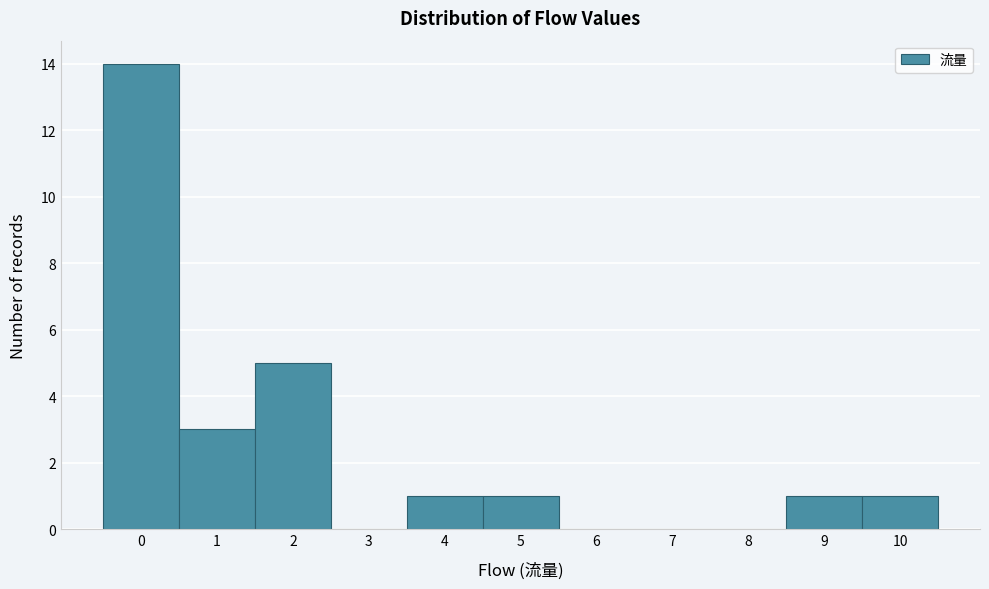

What is the height of the bar covering 4.5 to 5.5 on the x-axis? The values are not printed on the chart, so give them approximately, as read against the axis.

1